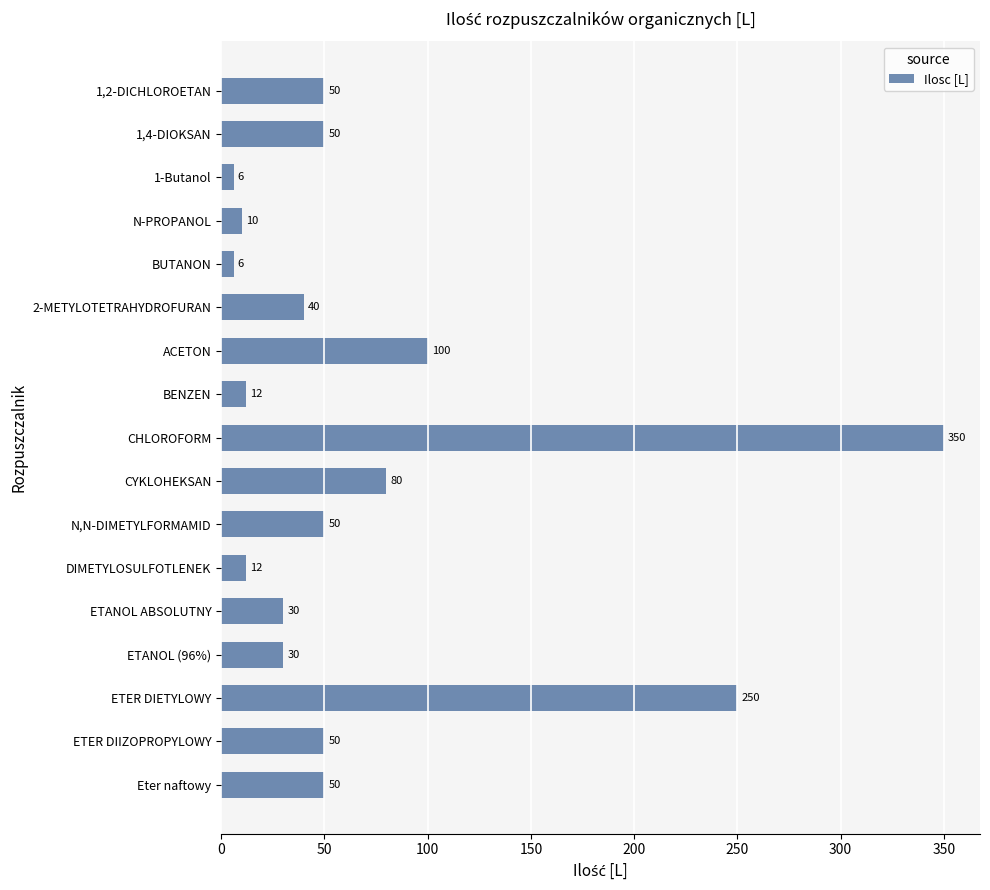

Does the chart contain any negative values?

No